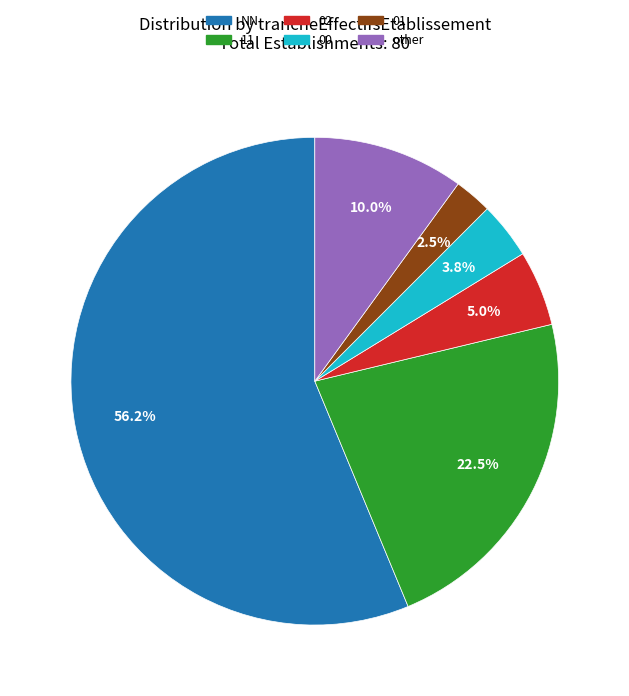

What percentage is NOT represented by 11?

77.5%